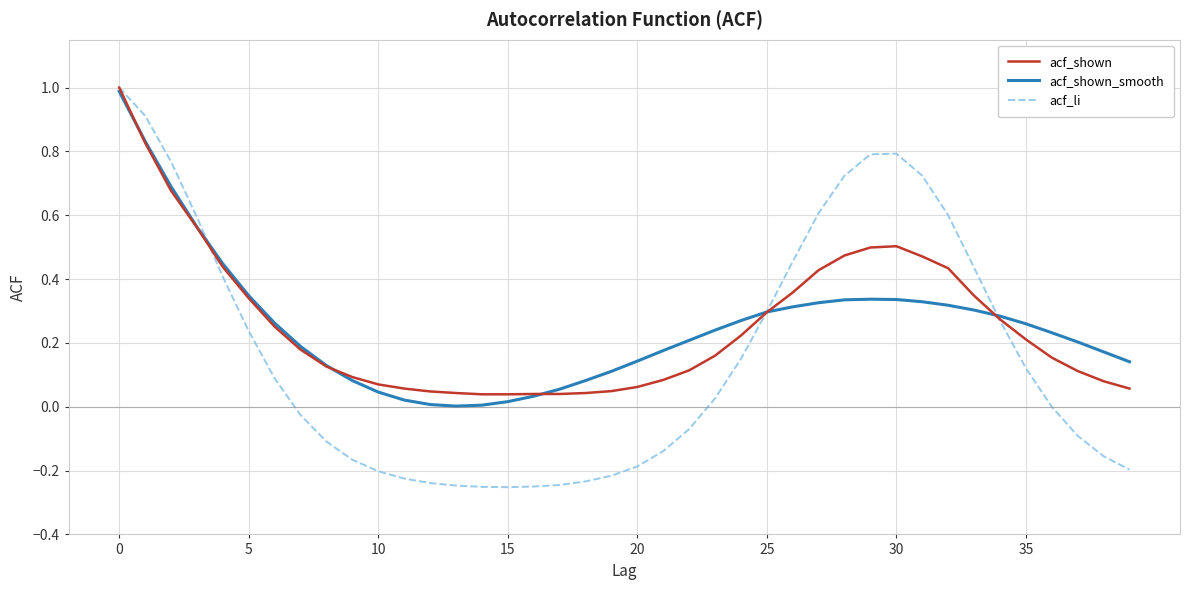

What is the highest value of the acf_shown_smooth series?

1.0